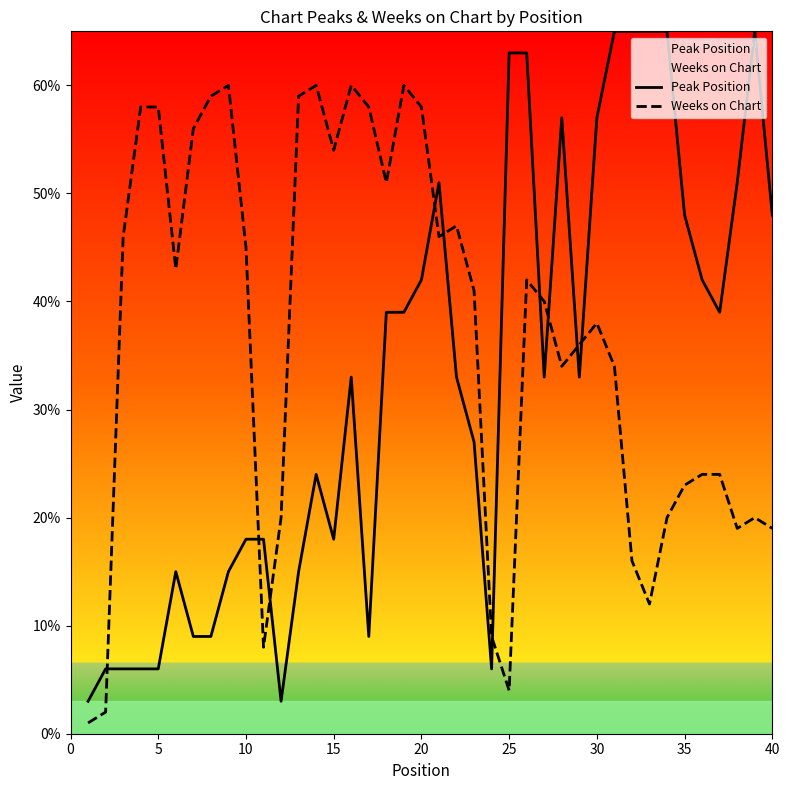

Reading left to right, list all the values displayed in this chart.

Peak Position: 3	6	6	6	6	15	9	9	15	18	18	3	15	24	18	33	9	39	39	42	51	33	27	6	63	63	33	57	33	57	65	65	65	65	48	42	39	51	65	48
Weeks on Chart: 1	2	46	58	58	43	56	59	60	45	8	20	59	60	54	60	58	51	60	58	46	47	41	9	4	42	40	34	36	38	34	16	12	20	23	24	24	19	20	19